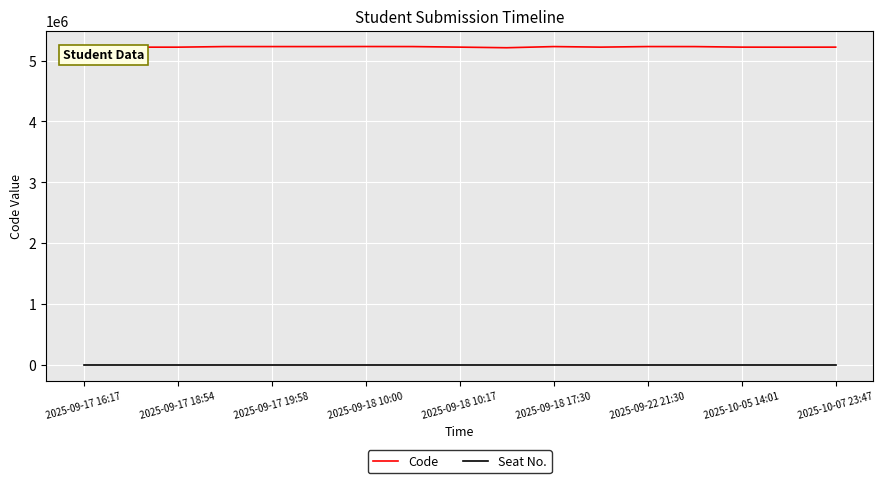

True or false: Code and Seat No. cross at least once.

False